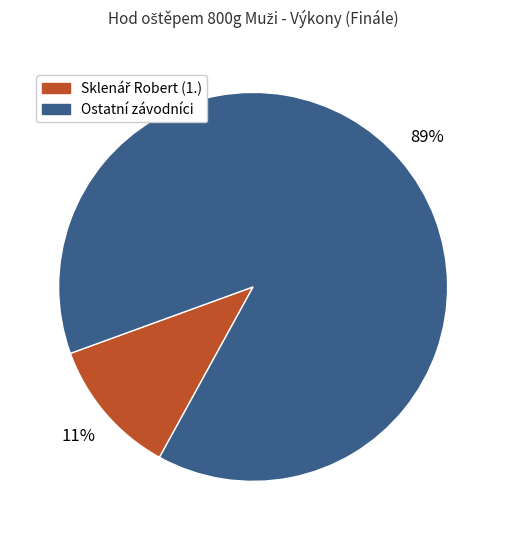

To the nearest percent, what is the average slice percentage?

50%